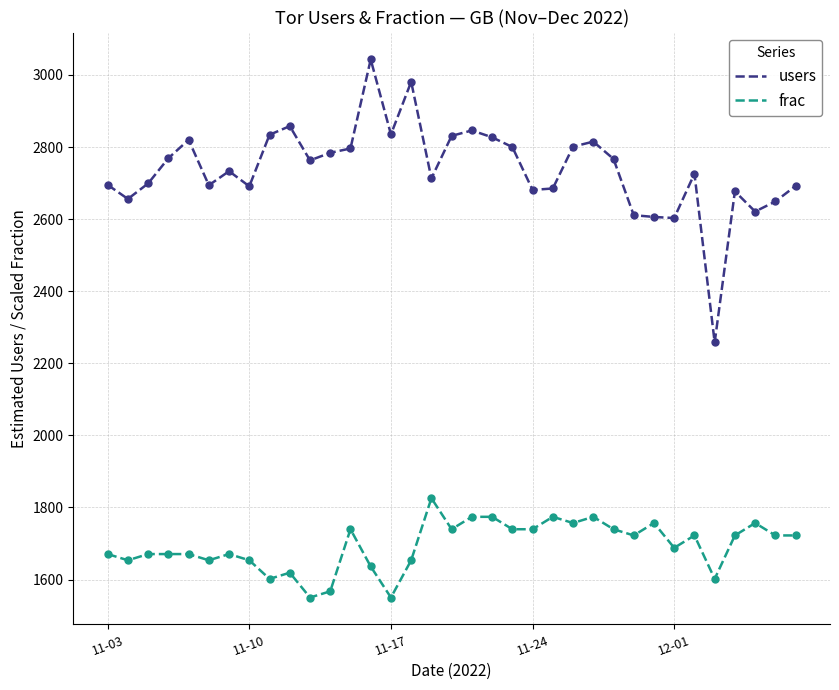

Does the chart have visible grid lines?

Yes